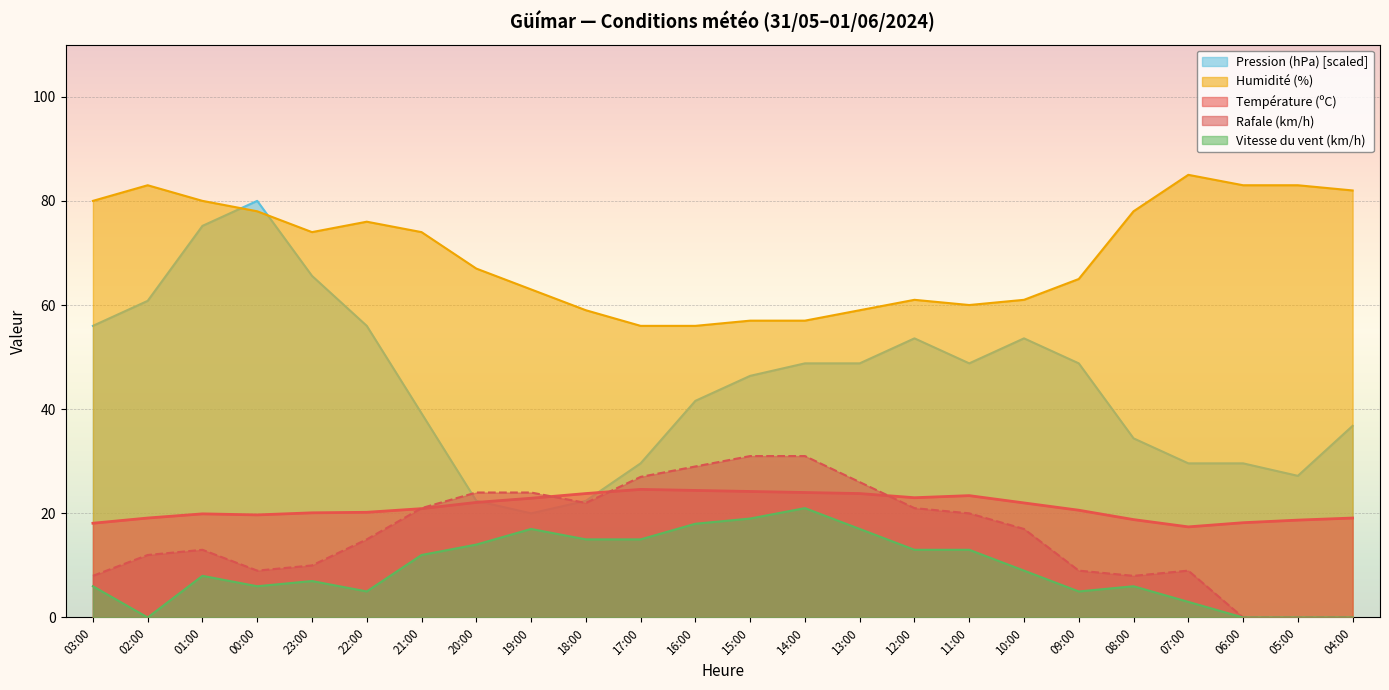

How many lines are shown in the chart?

5